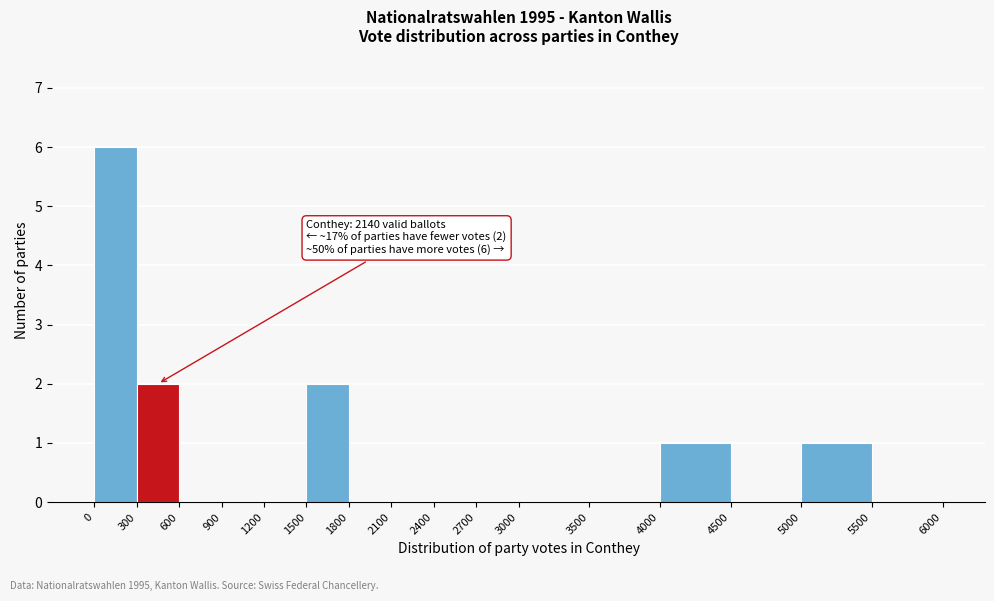

Over which range of the x-axis is the bar tallest?

0 to 300